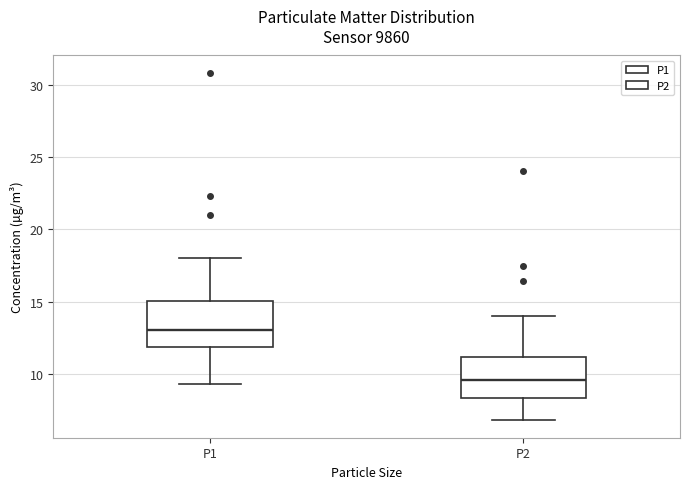

Where does the upper whisker of the box for P2 end on the y-axis? The values are not printed on the chart, so give them approximately, as read against the axis.

14.0